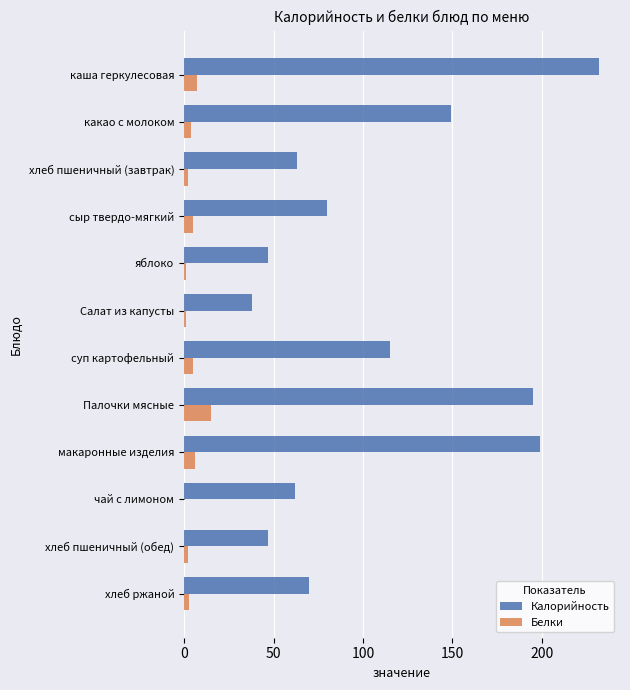

True or false: Калорийность has a value of 99.1 at чай с лимоном.

False